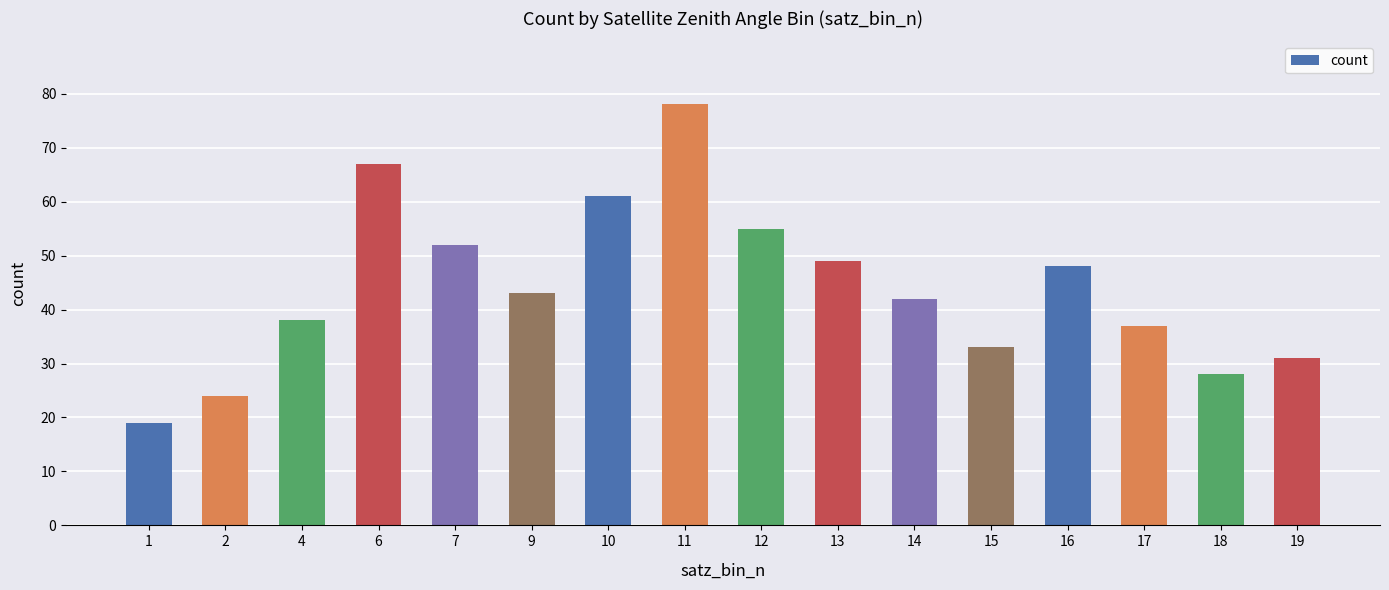

How many bars are there in total?

16